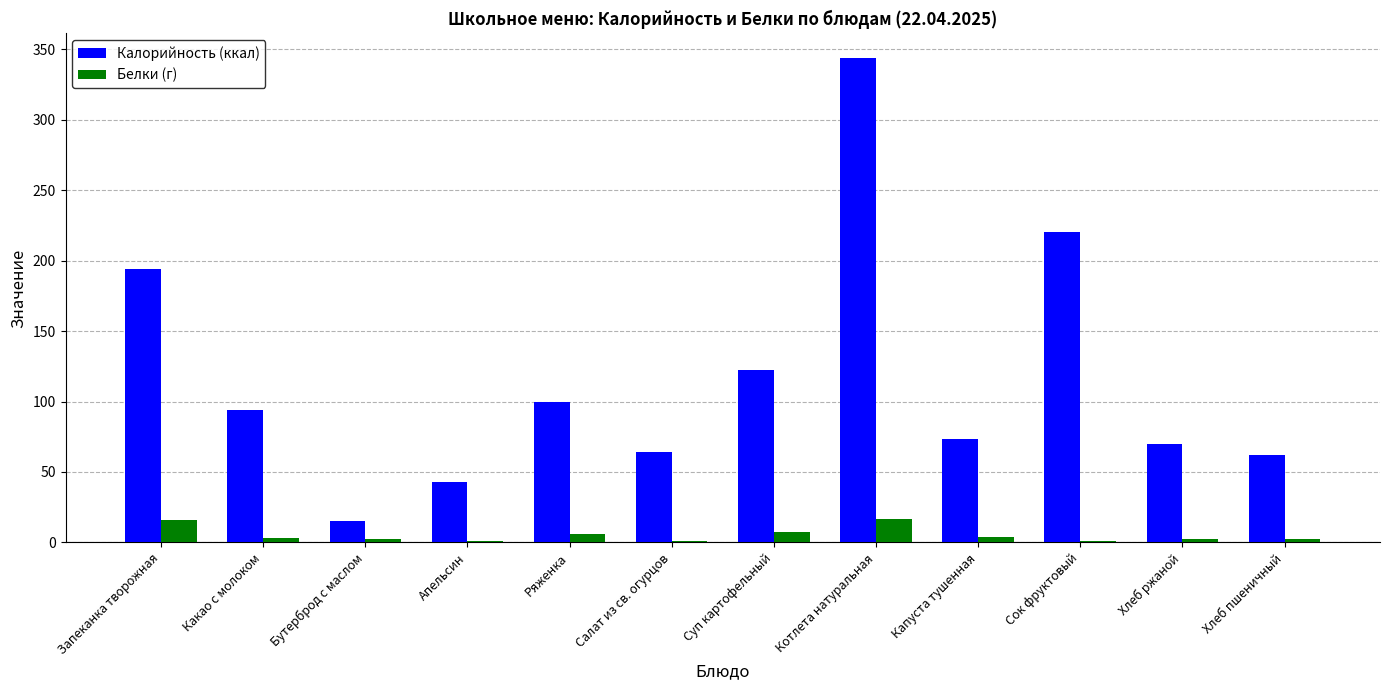

What is the total value across all series at Котлета натуральная?

360.5